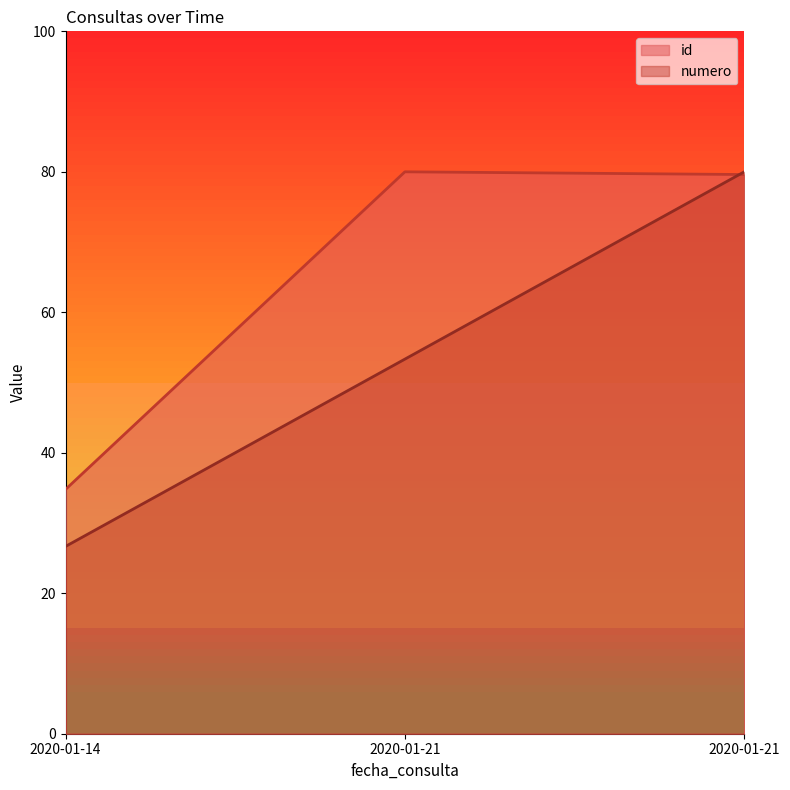

How many values in the id series exceed 79?

2